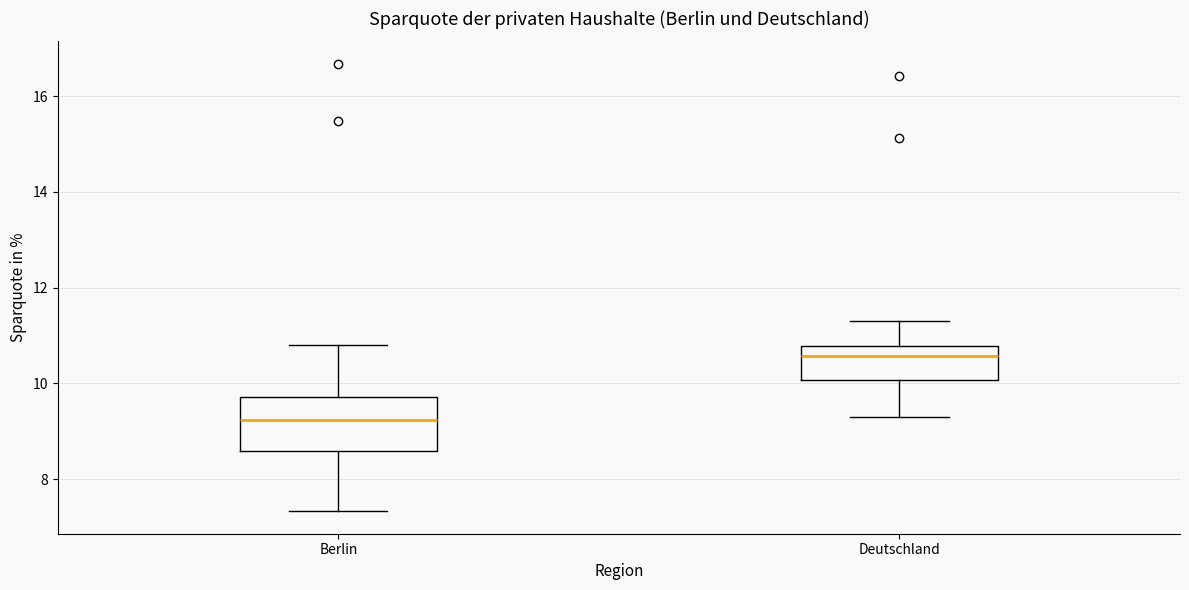

Comparing the boxes themselves (not the whiskers), which one is the tallest?

Berlin